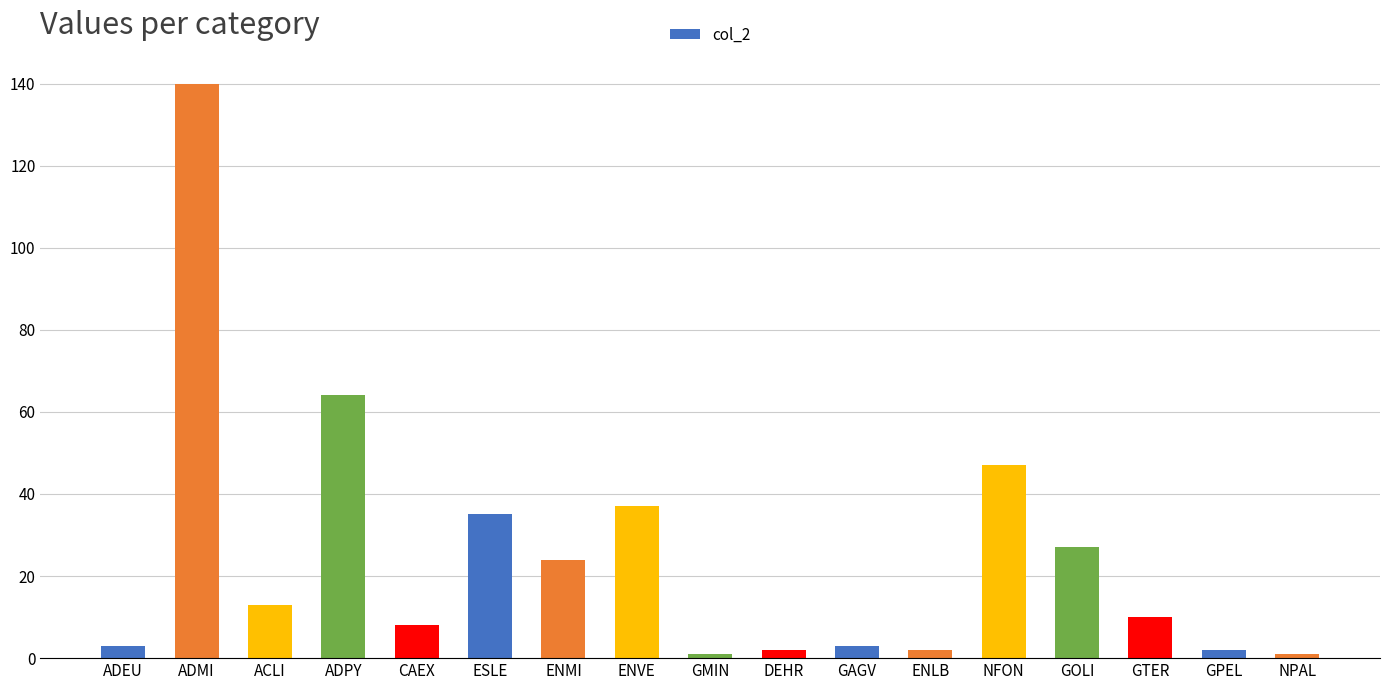

Are the bars horizontal?

No